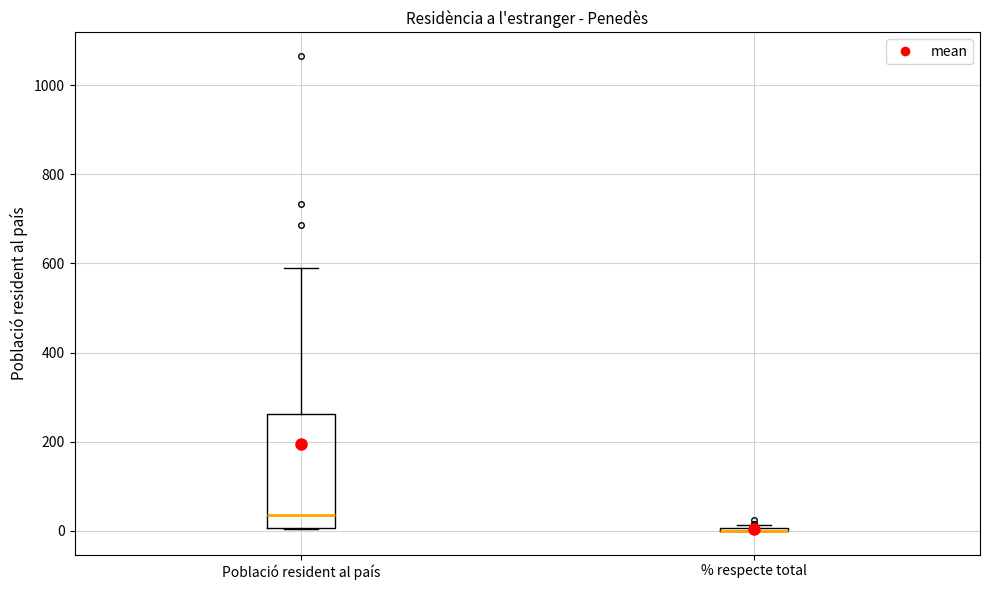

Reading left to right, transcribe this box plot: for each box, give where its median line is, the range the box spans, and where its two whiskers end, as read against the y-axis. The values are not printed on the chart, so give them approximately, as read against the axis.

Població resident al país: median 40, box 0 to 260, whiskers 0 to 580
% respecte total: box collapsed to a line at 0, whiskers 0 to 20